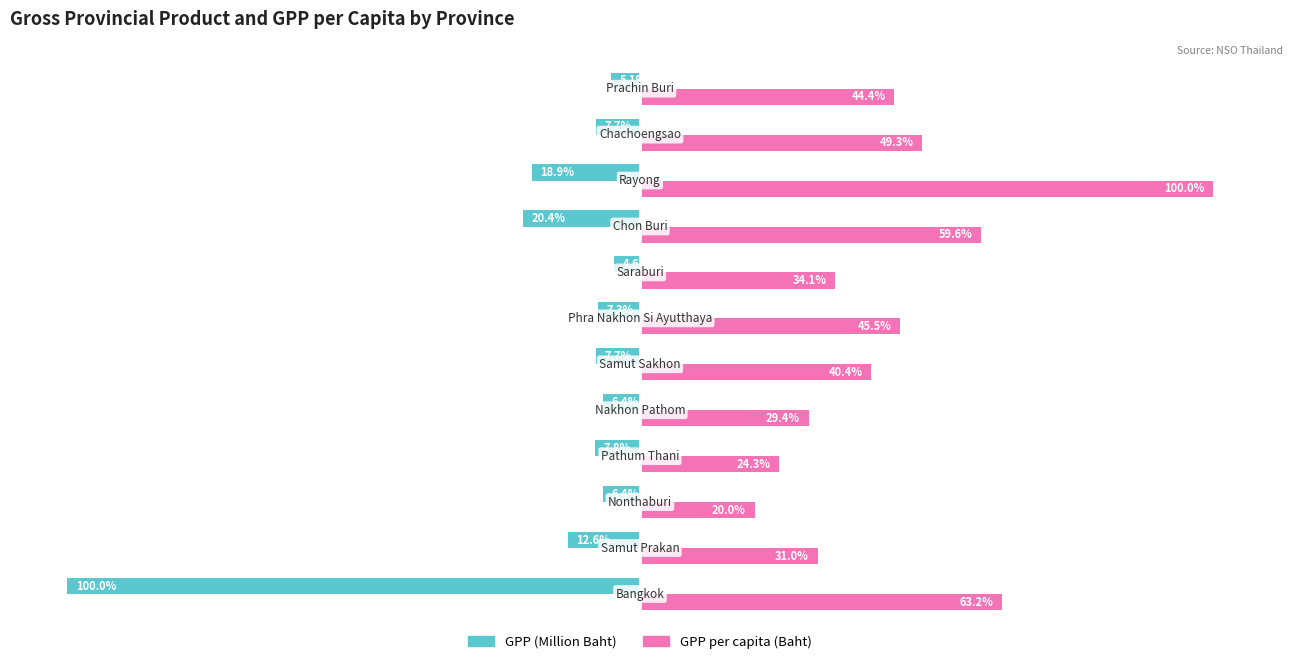

Which series has the largest total across all categories?

GPP per capita (Baht)